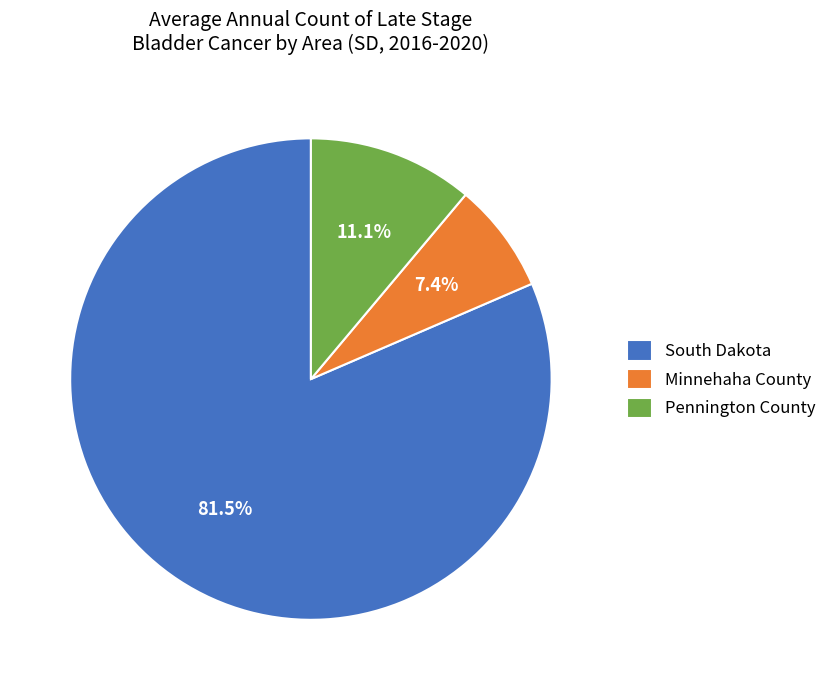

What is the total percentage of Pennington County and South Dakota?

92.6%